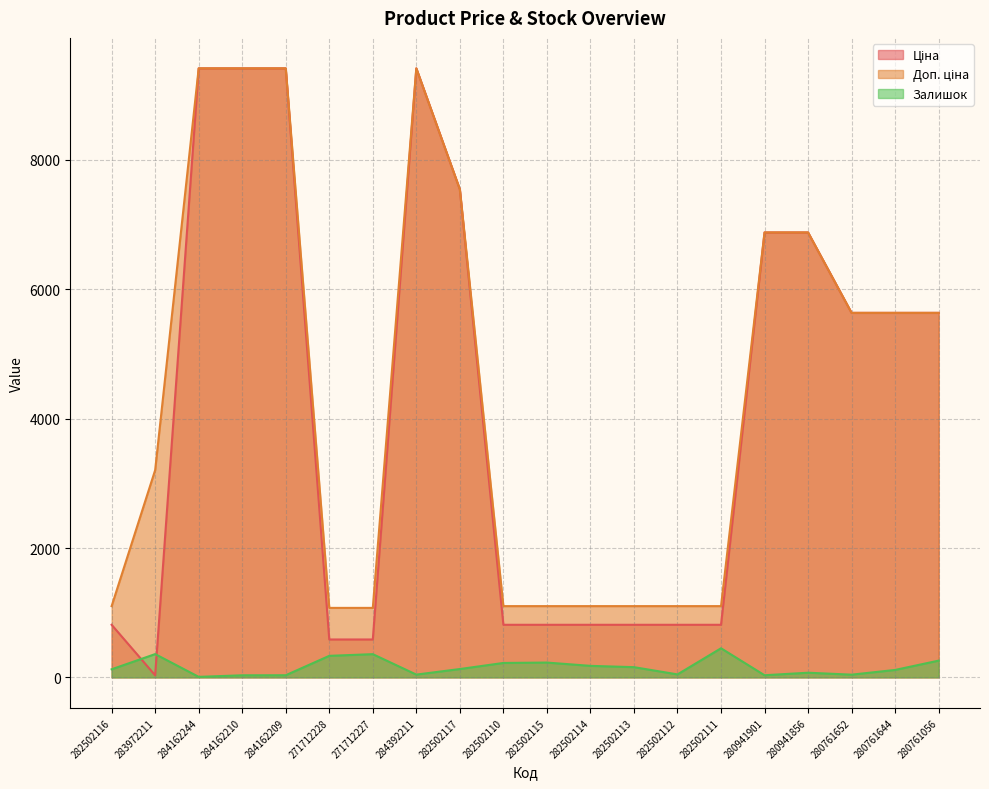

Reading left to right, transcribe all the data shown in this chart.

Ціна: 813.0	32.0	9416.9	9416.9	9416.9	586.0	586.0	9416.9	7545.9	813.0	813.0	813.0	813.0	813.0	813.0	6879.5	6879.5	5636.0	5636.0	5636.0
Доп. ціна: 1101.8	3205.0	9416.9	9416.9	9416.9	1074.5	1074.5	9416.9	7545.9	1101.8	1101.8	1101.8	1101.8	1101.8	1101.8	6879.5	6879.5	5636.0	5636.0	5636.0
Залишок: 125.0	360.0	8.0	32.0	33.0	333.0	359.0	43.0	129.0	223.0	229.0	178.0	158.0	46.0	450.0	33.0	72.0	42.0	115.0	259.0